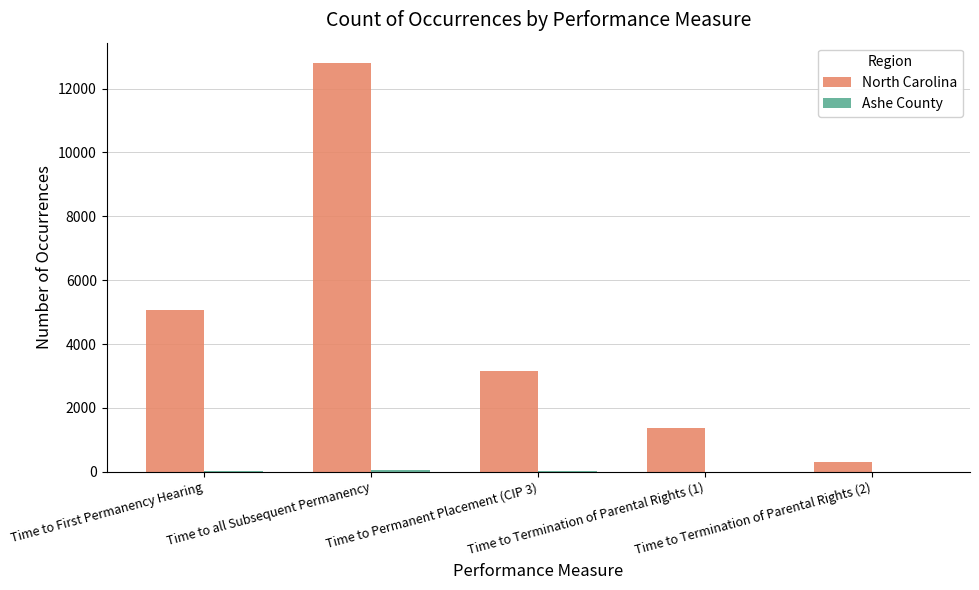

Which series has the largest total across all categories?

North Carolina